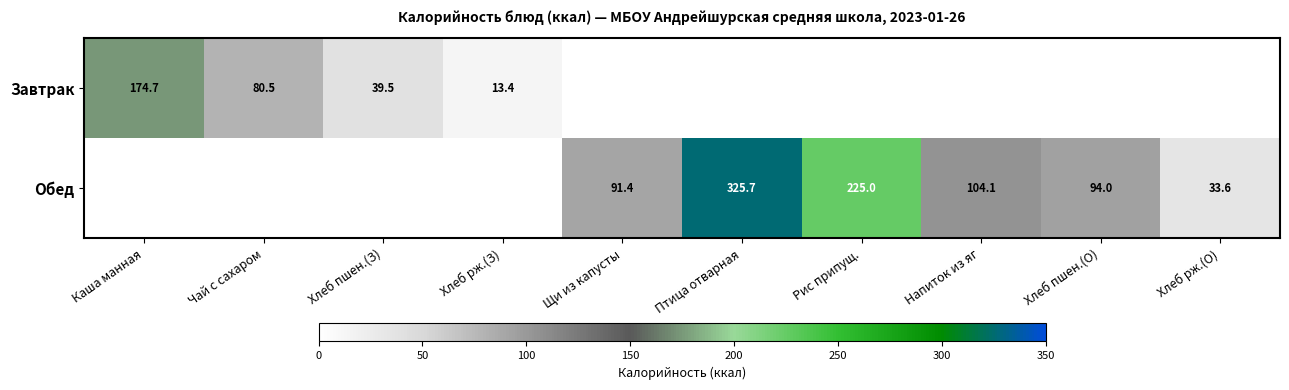

Is it true that Завтрак equals 80.5 at Чай с сахаром?

True